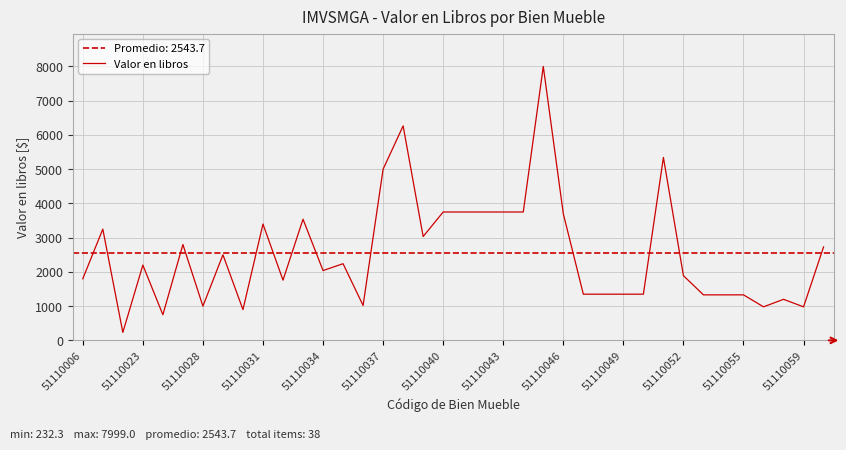

What is the maximum value for Valor en libros?

7999.0